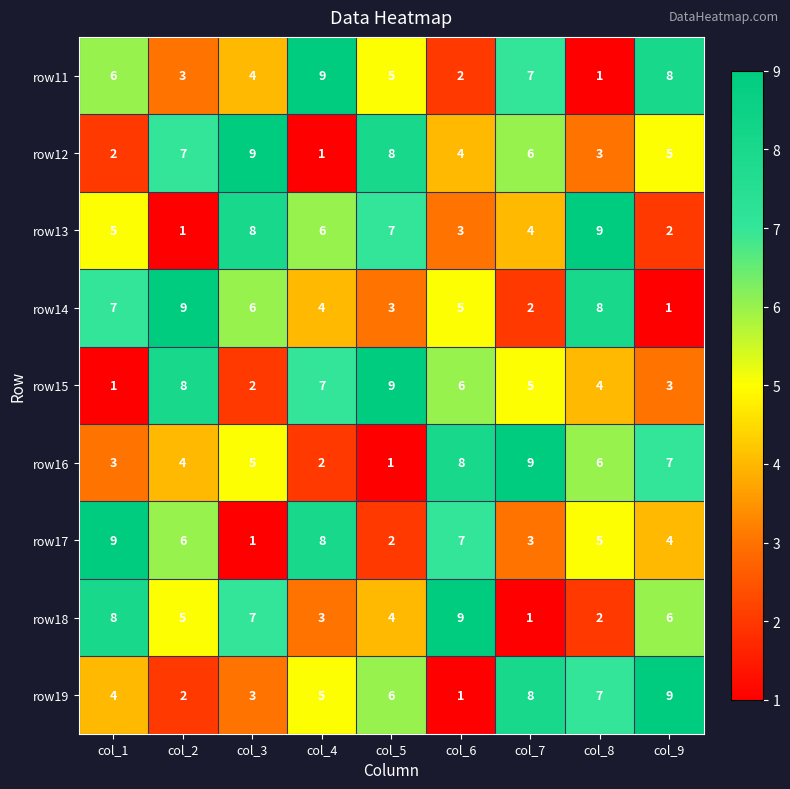

Between col_5 and col_6, which series saw the biggest shift?

row16